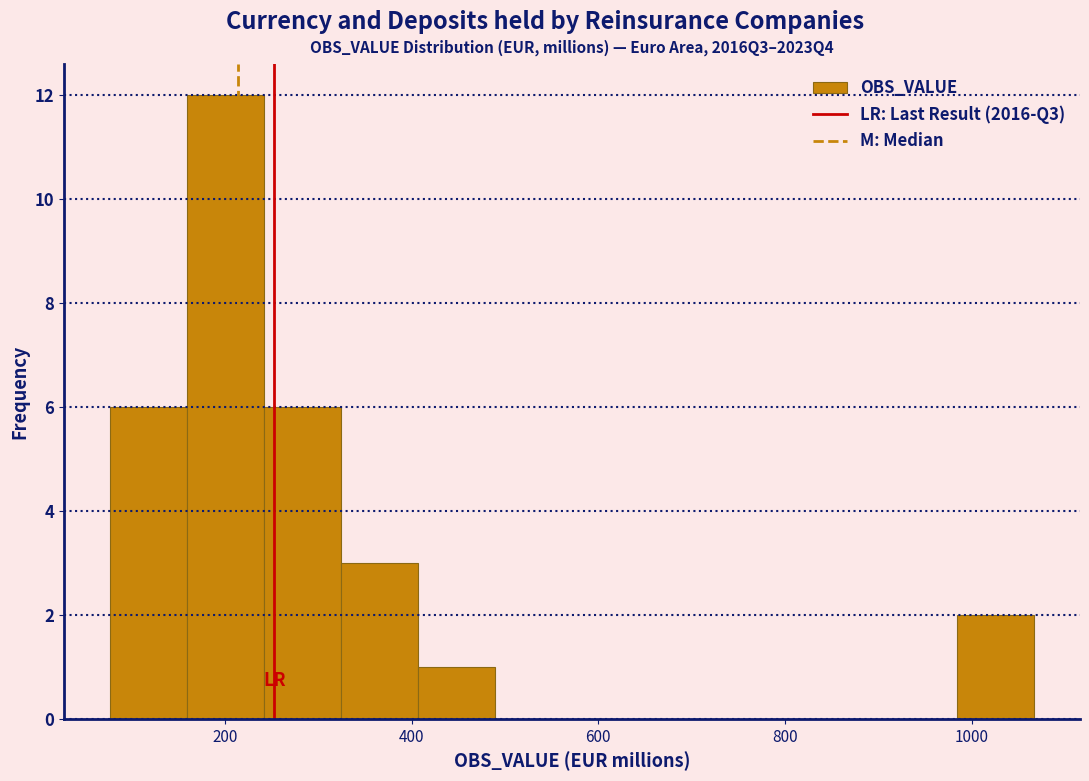

How tall is the bar that spans 980 to 1060 on the x-axis? Neither the bar edges nor the heights are printed on the chart, so give them approximately, as read against the axes.

2